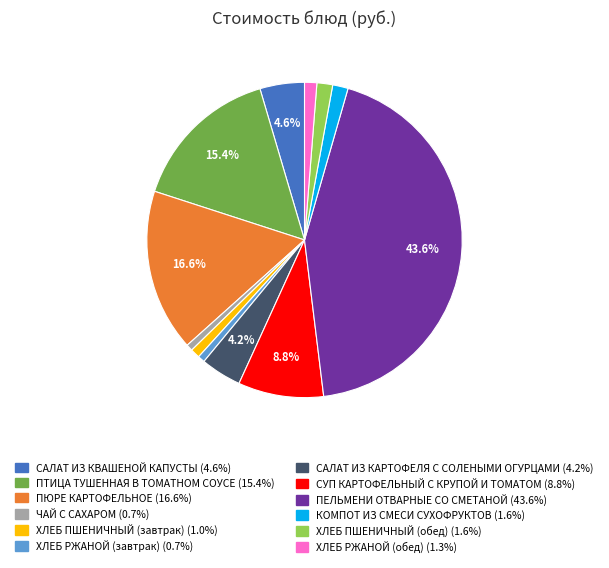

Approximately how many times larger is the value at САЛАТ ИЗ КАРТОФЕЛЯ С СОЛЕНЫМИ ОГУРЦАМИ compared to ХЛЕБ РЖАНОЙ (завтрак)?

5.8